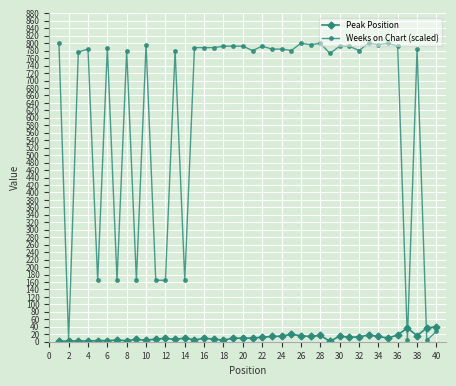

True or false: Weeks on Chart (scaled) has more than 1 interior local peaks.

True